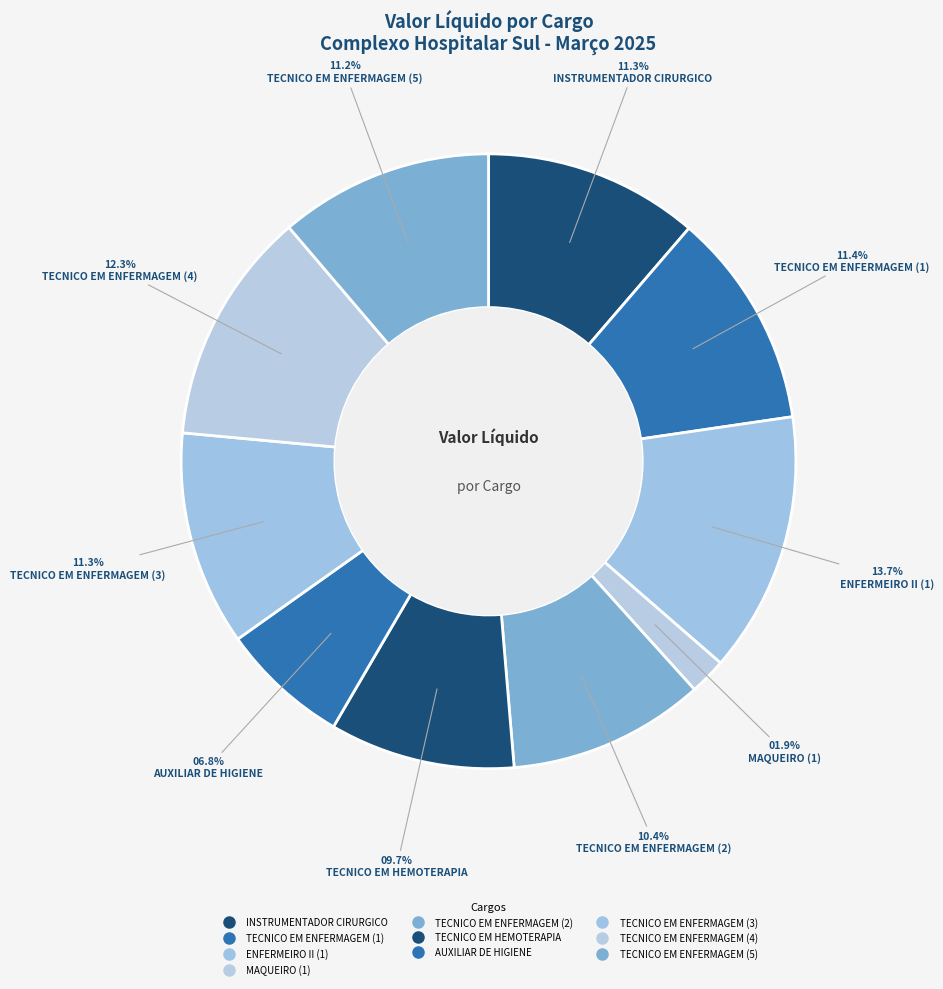

To the nearest percent, what is the difference between the largest and smallest slice percentages?

12%